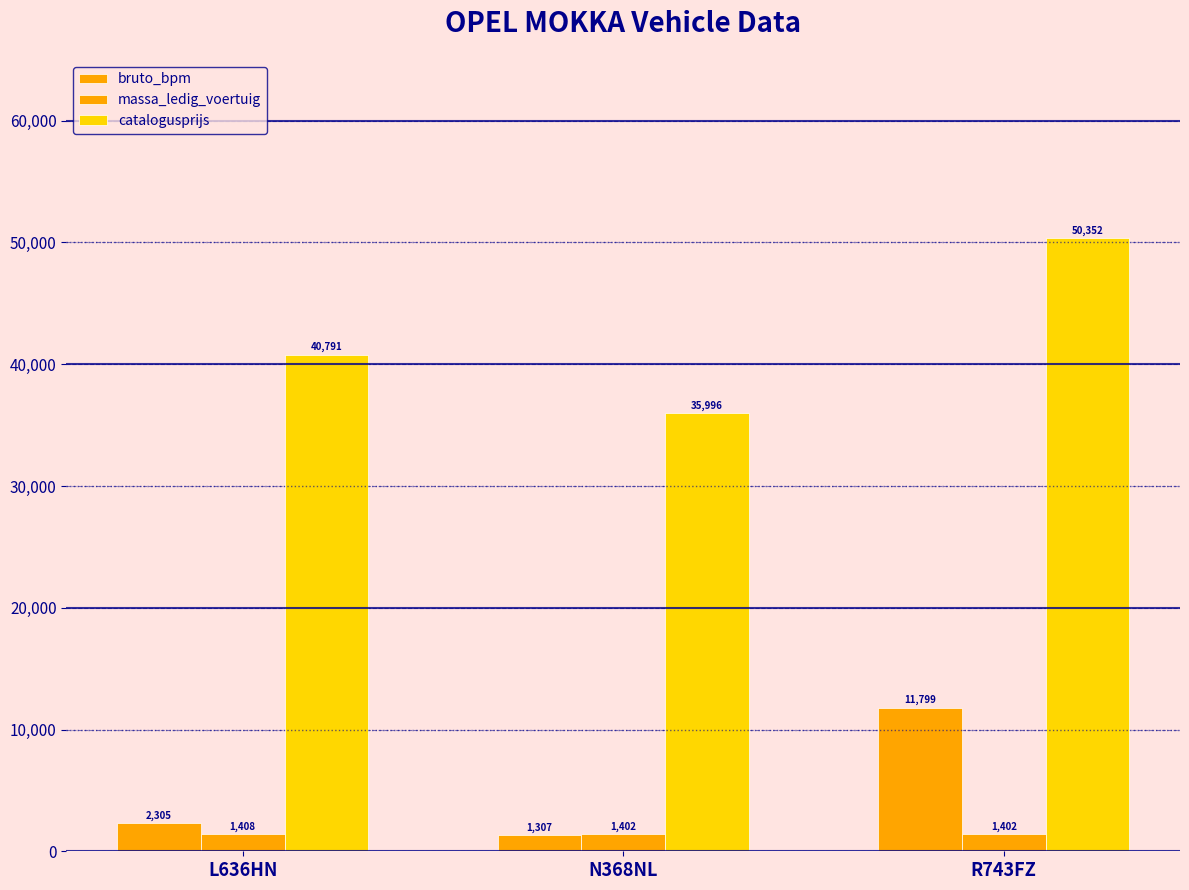

Which series changed the most between N368NL and R743FZ?

catalogusprijs